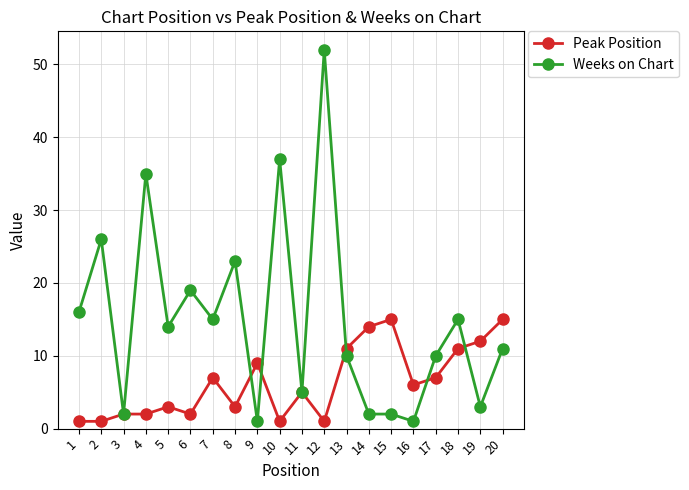

At which category is the sum across all series the highest?

12